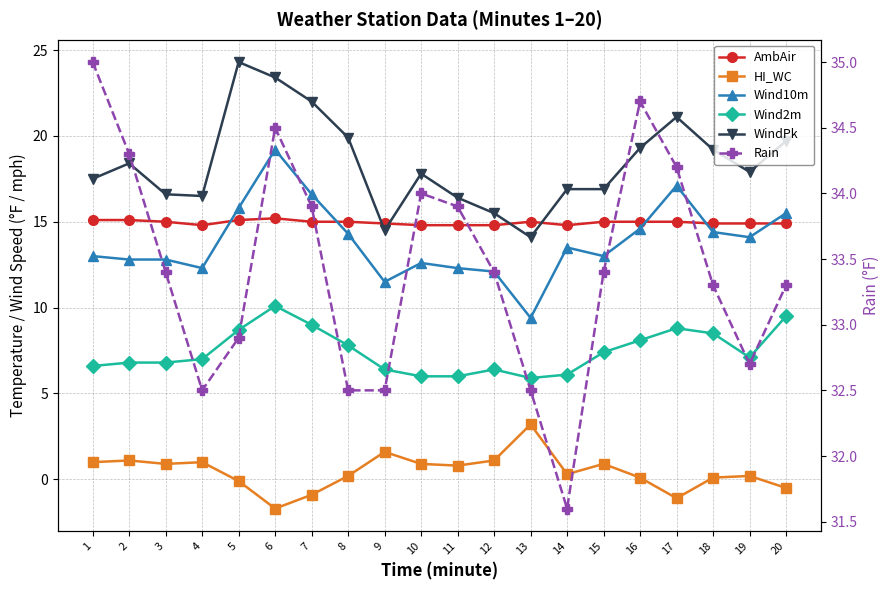

At which category is the sum across all series the highest?

6